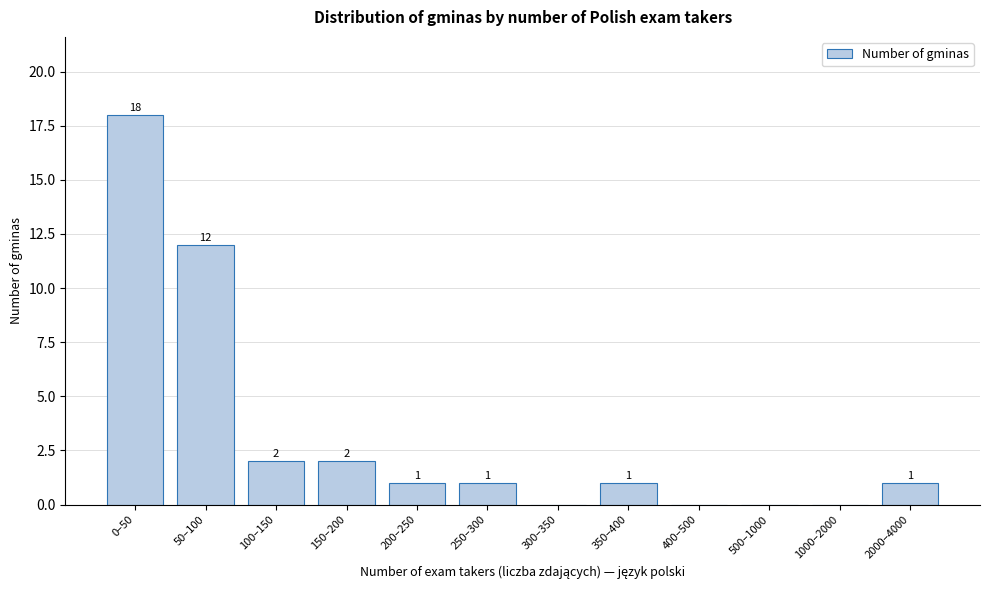

Reading left to right, list all the values displayed in this chart.

0–50=18	50–100=12	100–150=2	150–200=2	200–250=1	250–300=1	300–350=0	350–400=1	400–500=0	500–1000=0	1000–2000=0	2000–4000=1